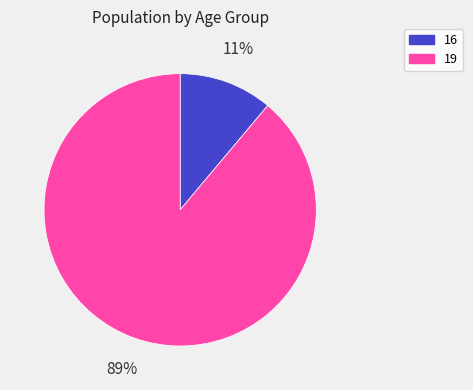

Which slice represents more than half of the pie?

19